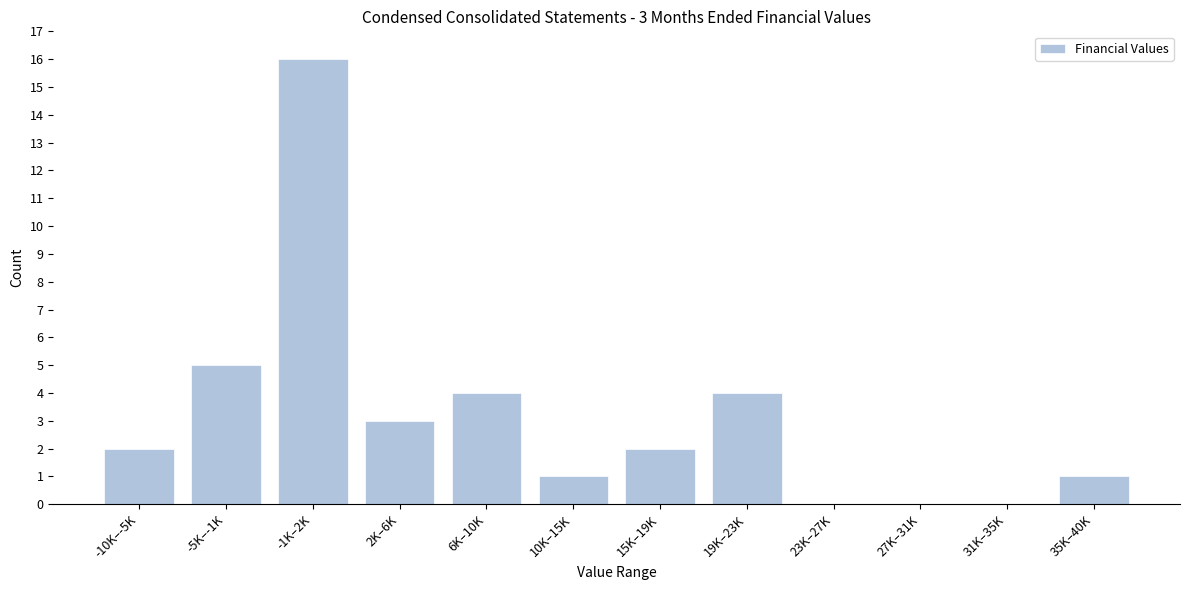

Reading right to left, extract all data points from this chart.

35K–40K=1	31K–35K=0	27K–31K=0	23K–27K=0	19K–23K=4	15K–19K=2	10K–15K=1	6K–10K=4	2K–6K=3	-1K–2K=16	-5K–-1K=5	-10K–-5K=2